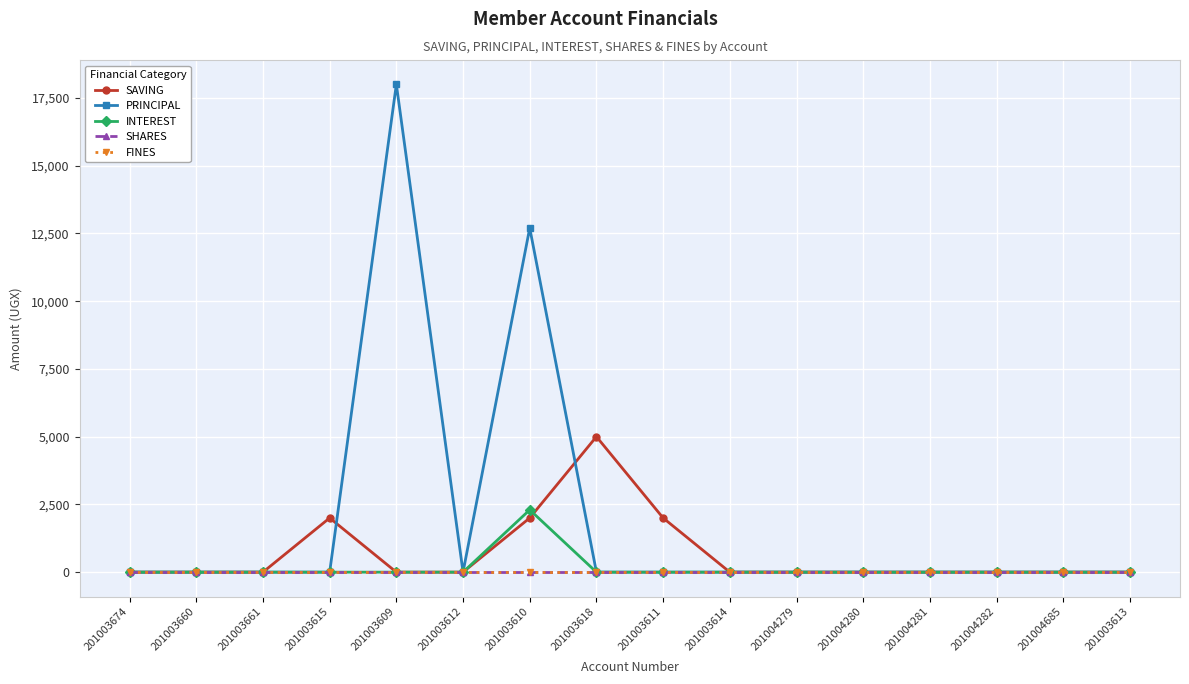

Which series has the largest total across all categories?

PRINCIPAL